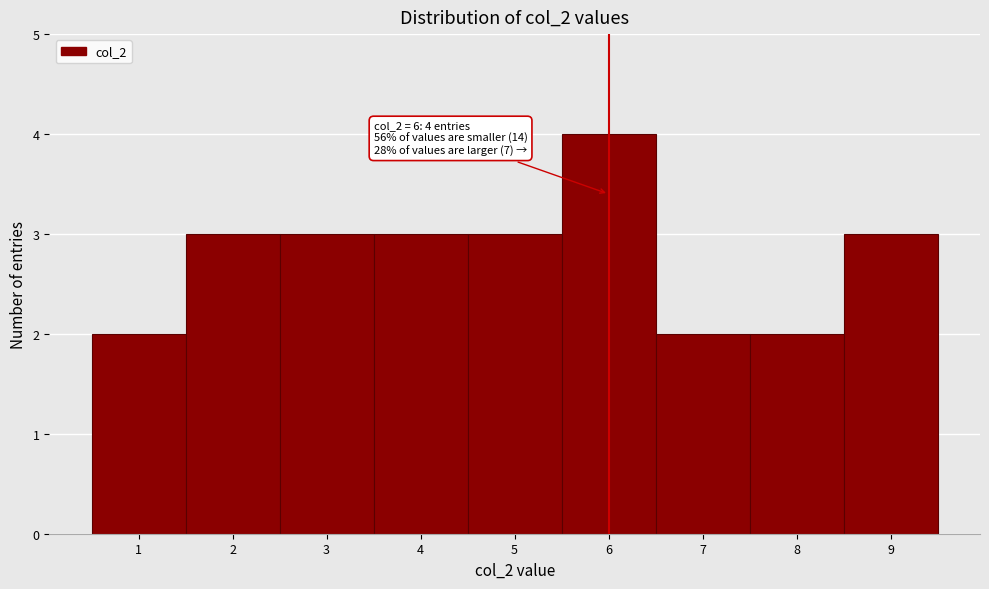

Which range on the x-axis has the tallest bar?

5.5 to 6.5